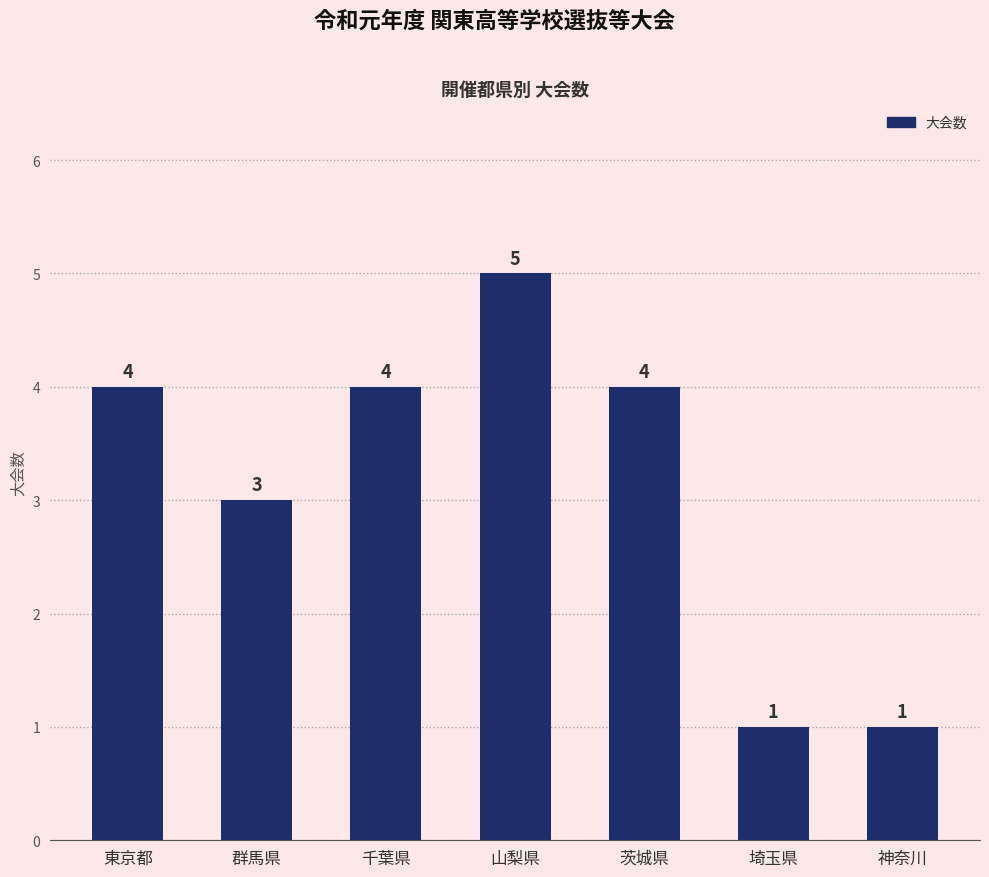

What is the difference between the second highest and second lowest values?

3